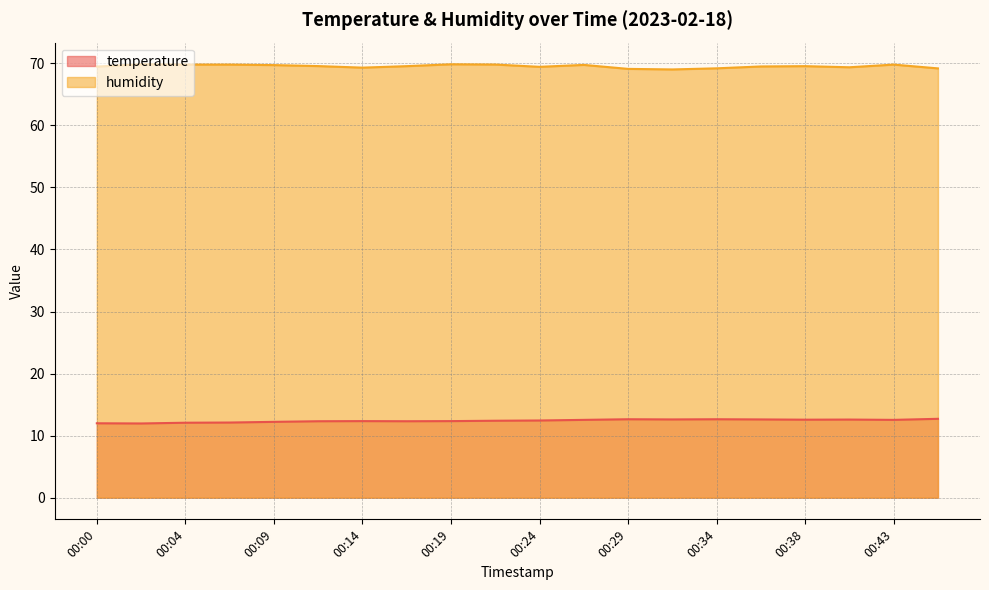

Which series has the widest spread of values?

humidity